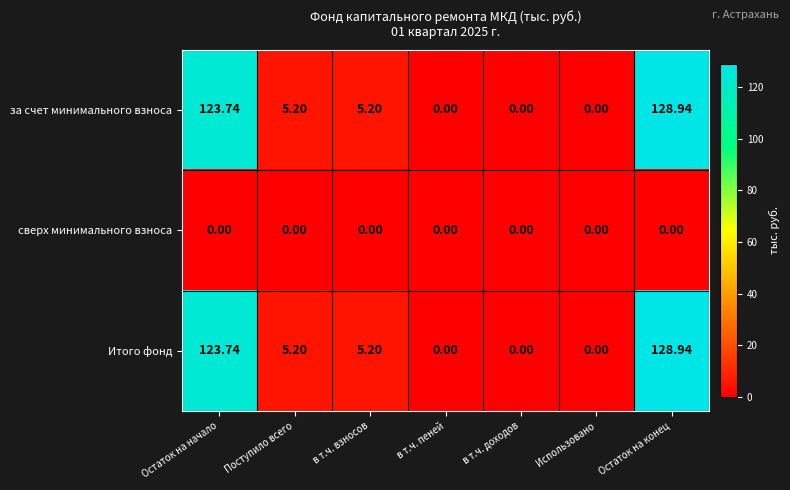

At which category is the sum across all series the highest?

Остаток на конец